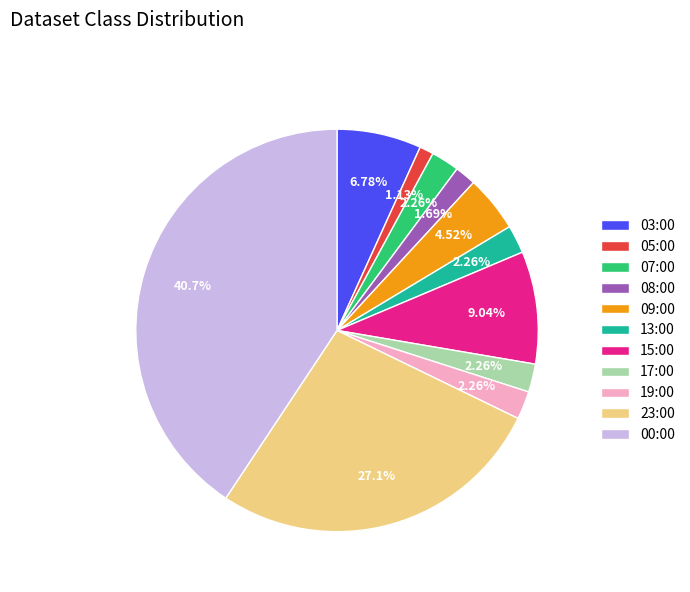

Which category has the biggest portion of the pie?

00:00